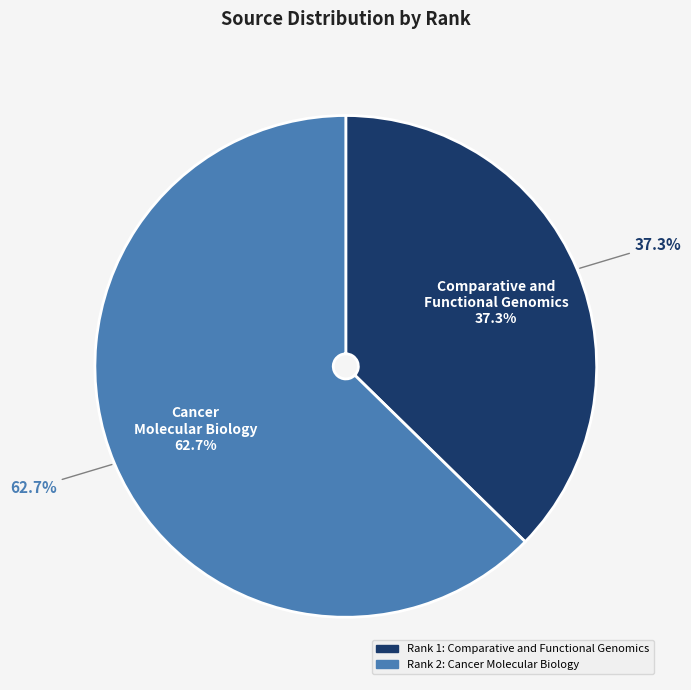

Which slice is the smallest?

Comparative and Functional Genomics